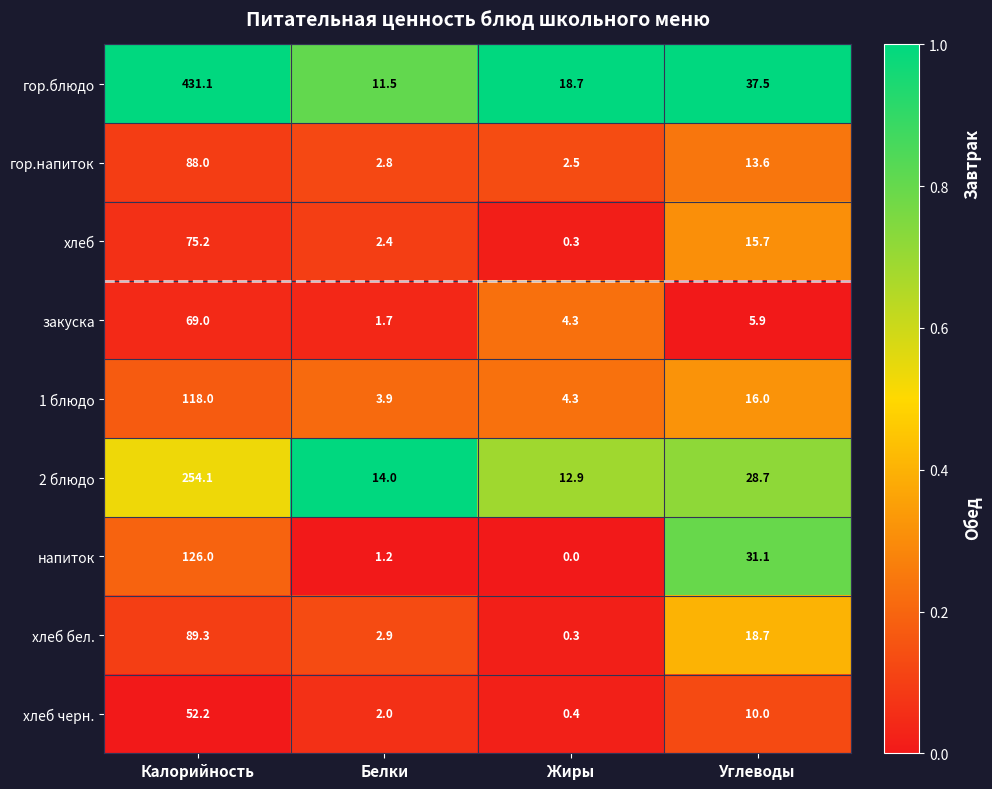

Which series changed the most between Белки and Жиры?

гор.блюдо